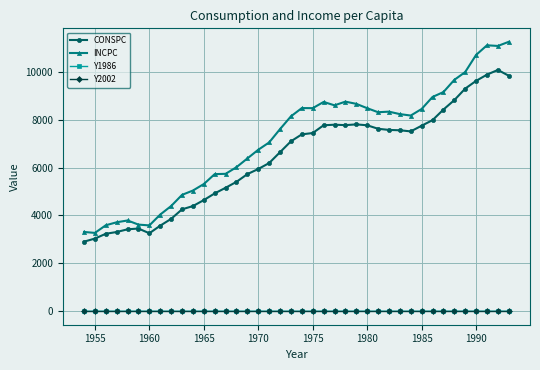

Which series has the largest total across all categories?

INCPC